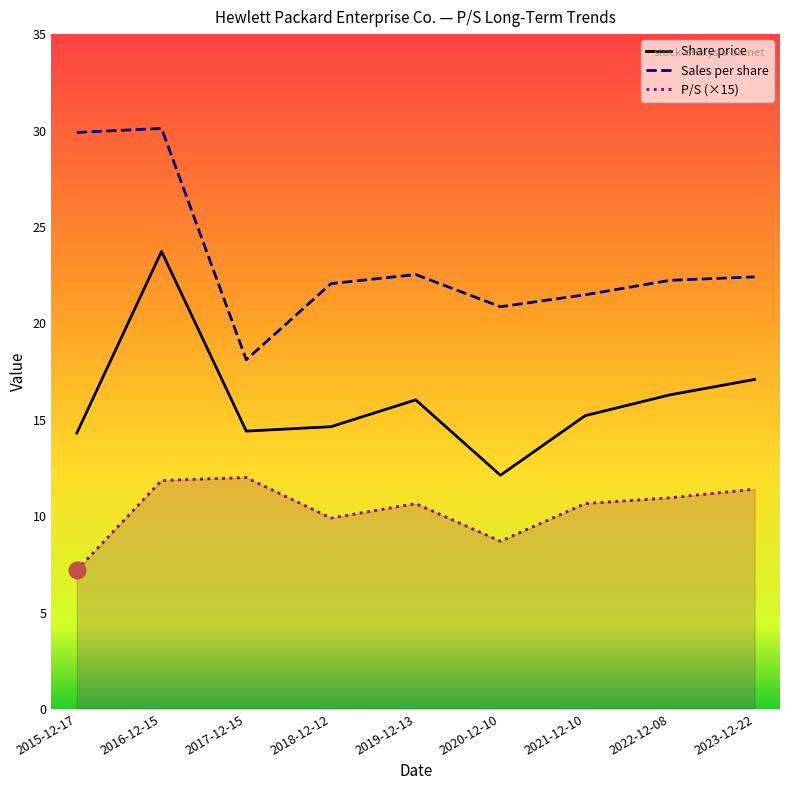

In Sales per share, how many points are lower than both neighbors (excluding endpoints)?

2